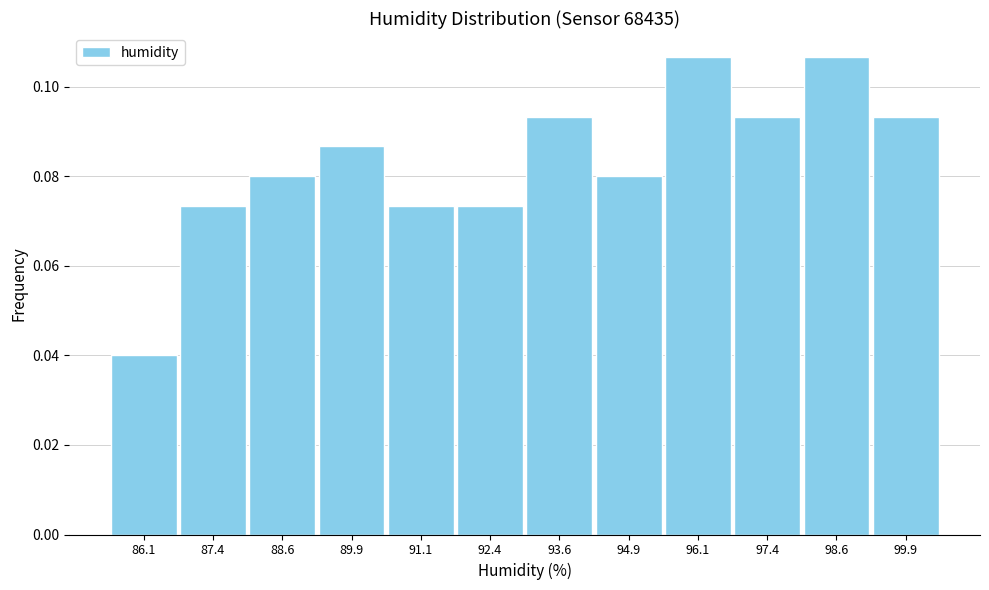

Reading left to right, transcribe this chart: for each bar, give the range it covers on the x-axis and its height. Neither the bar edges nor the heights are printed on the chart, so give them approximately, as read against the axes.

85.50 to 86.75: 0.040
86.75 to 88.00: 0.074
88.00 to 89.25: 0.080
89.25 to 90.50: 0.086
90.50 to 91.75: 0.074
91.75 to 93.00: 0.074
93.00 to 94.25: 0.094
94.25 to 95.50: 0.080
95.50 to 96.75: 0.106
96.75 to 98.00: 0.094
98.00 to 99.25: 0.106
99.25 to 100.50: 0.094